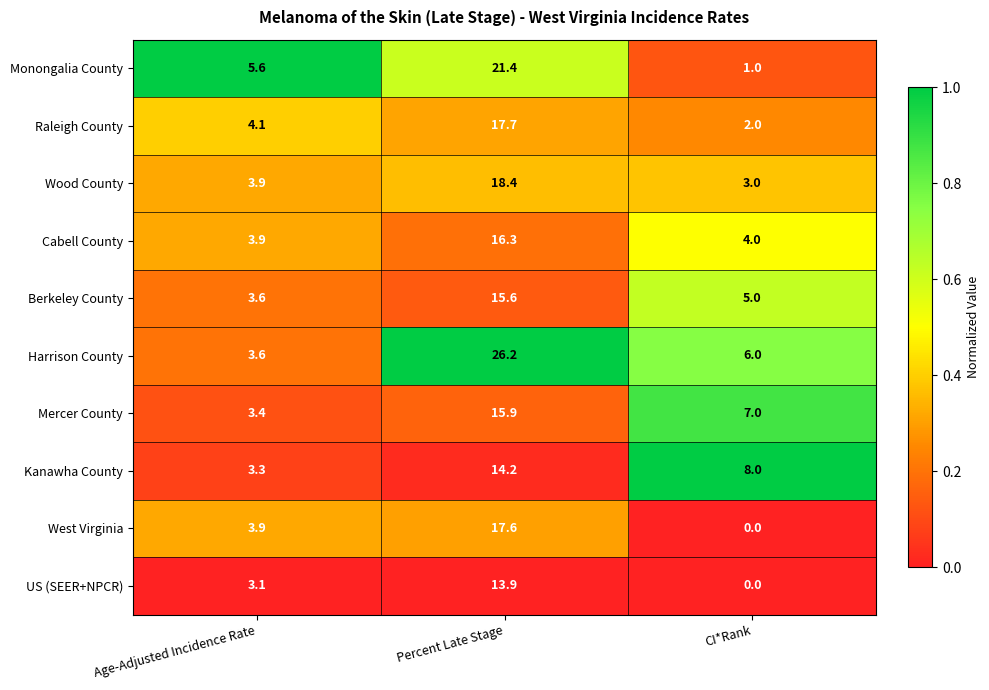

Reading left to right, transcribe all the data shown in this chart.

Monongalia County: Age-Adjusted Incidence Rate=5.6	Percent Late Stage=21.4	CI*Rank=1.0
Raleigh County: Age-Adjusted Incidence Rate=4.1	Percent Late Stage=17.7	CI*Rank=2.0
Wood County: Age-Adjusted Incidence Rate=3.9	Percent Late Stage=18.4	CI*Rank=3.0
Cabell County: Age-Adjusted Incidence Rate=3.9	Percent Late Stage=16.3	CI*Rank=4.0
Berkeley County: Age-Adjusted Incidence Rate=3.6	Percent Late Stage=15.6	CI*Rank=5.0
Harrison County: Age-Adjusted Incidence Rate=3.6	Percent Late Stage=26.2	CI*Rank=6.0
Mercer County: Age-Adjusted Incidence Rate=3.4	Percent Late Stage=15.9	CI*Rank=7.0
Kanawha County: Age-Adjusted Incidence Rate=3.3	Percent Late Stage=14.2	CI*Rank=8.0
West Virginia: Age-Adjusted Incidence Rate=3.9	Percent Late Stage=17.6	CI*Rank=0.0
US (SEER+NPCR): Age-Adjusted Incidence Rate=3.1	Percent Late Stage=13.9	CI*Rank=0.0